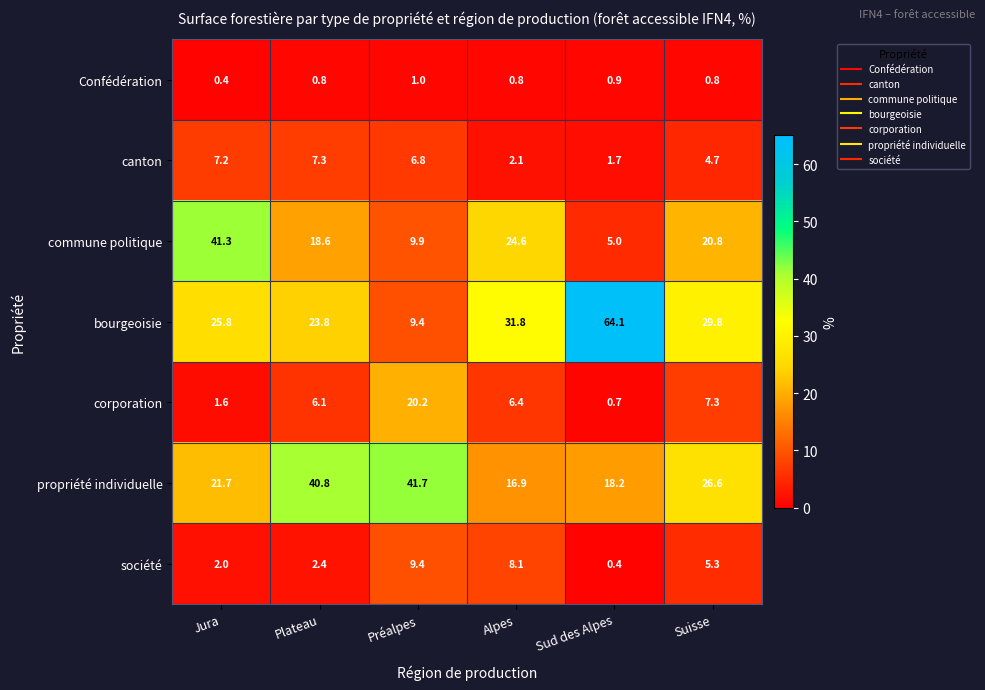

Which series has the widest spread of values?

bourgeoisie